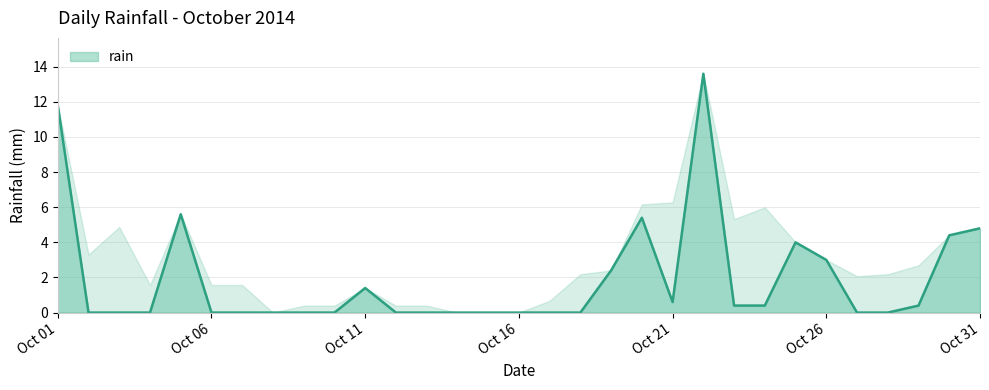

Reading left to right, extract all data points from this chart.

11.8	0.0	0.0	0.0	5.6	0.0	0.0	0.0	0.0	0.0	1.4	0.0	0.0	0.0	0.0	0.0	0.0	0.0	2.4	5.4	0.6	13.6	0.4	0.4	4.0	3.0	0.0	0.0	0.4	4.4	4.8